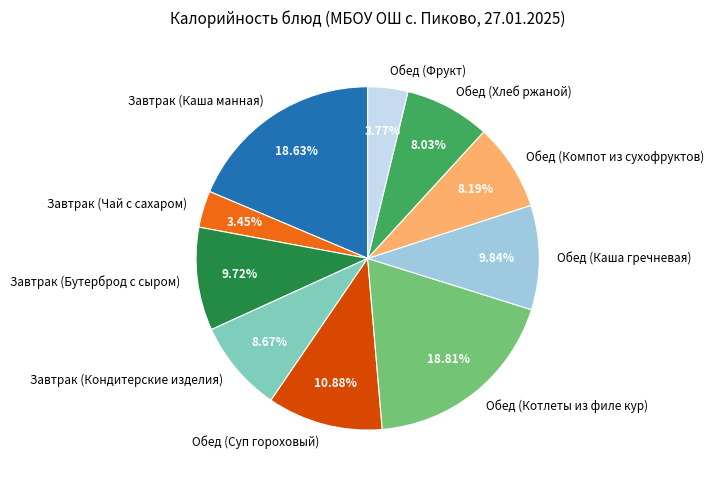

Count the number of slices in the pie.

10